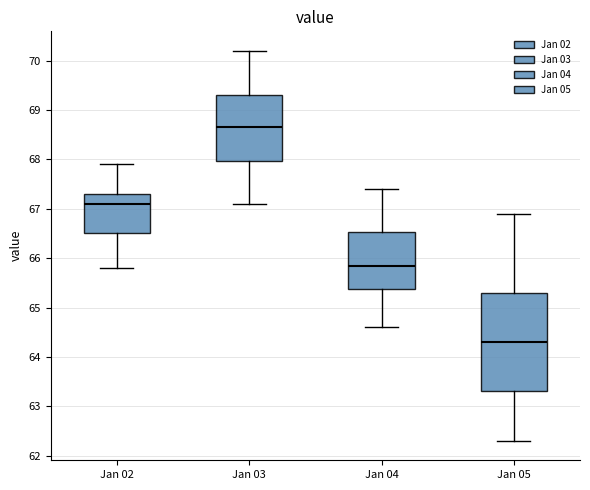

Which box is the tallest, from its lower edge to its upper edge?

Jan 05